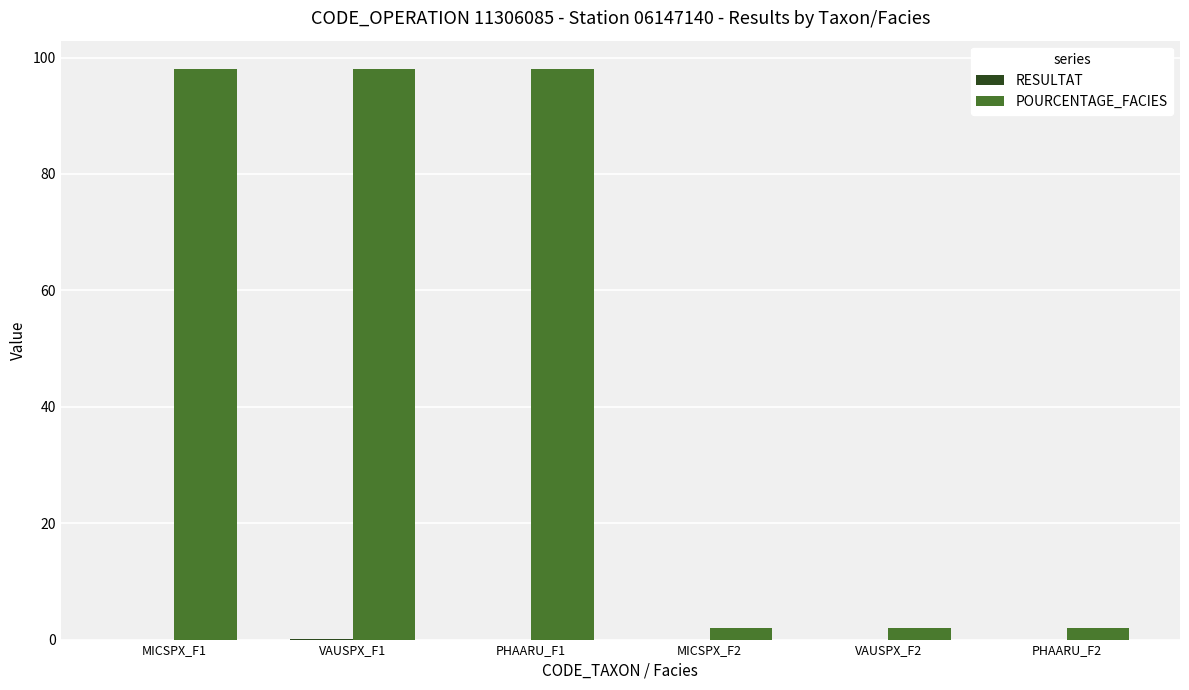

Which series changed the most between PHAARU_F1 and MICSPX_F2?

POURCENTAGE_FACIES